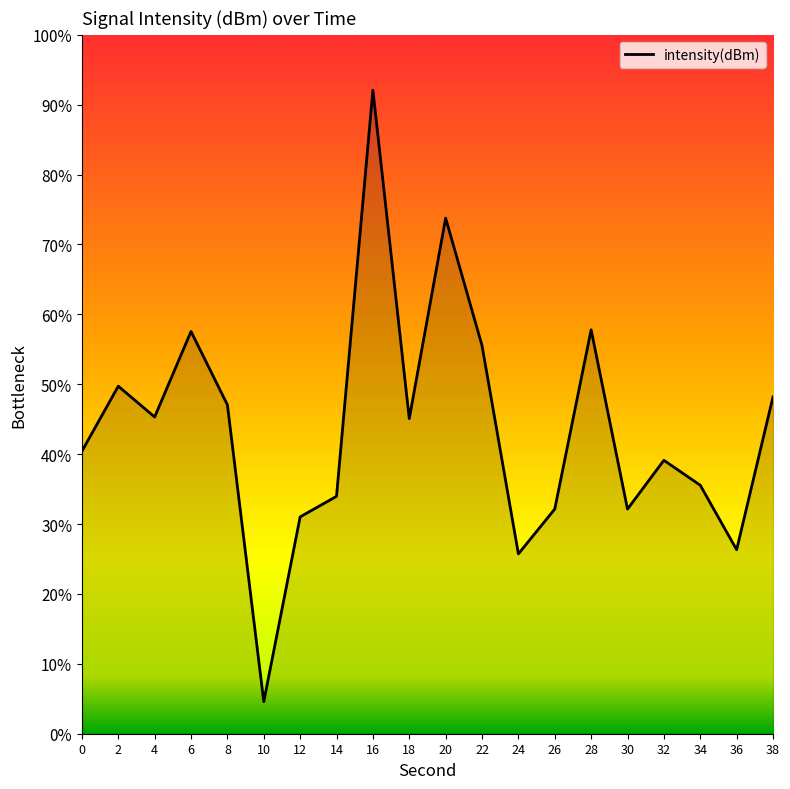

Where is the data nearest to the value -121?

6